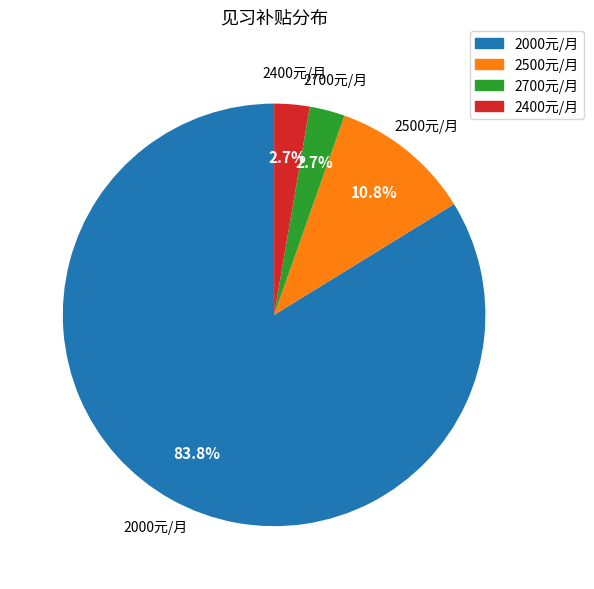

What percentage is the 2700元/月 slice, to the nearest percent?

3%